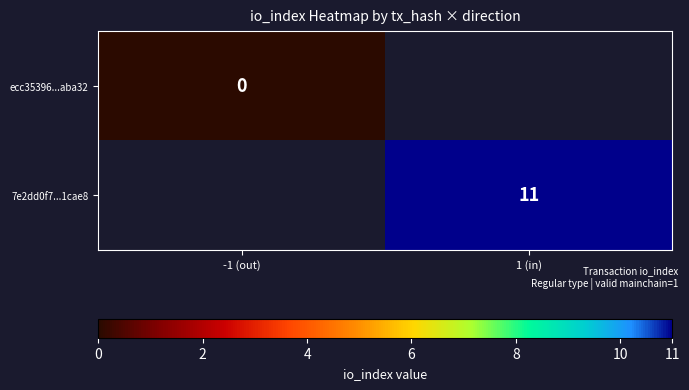

Is the value of ecc35396...aba32 at -1 (out) greater than the value of 7e2dd0f7...1cae8 at 1 (in)?

No